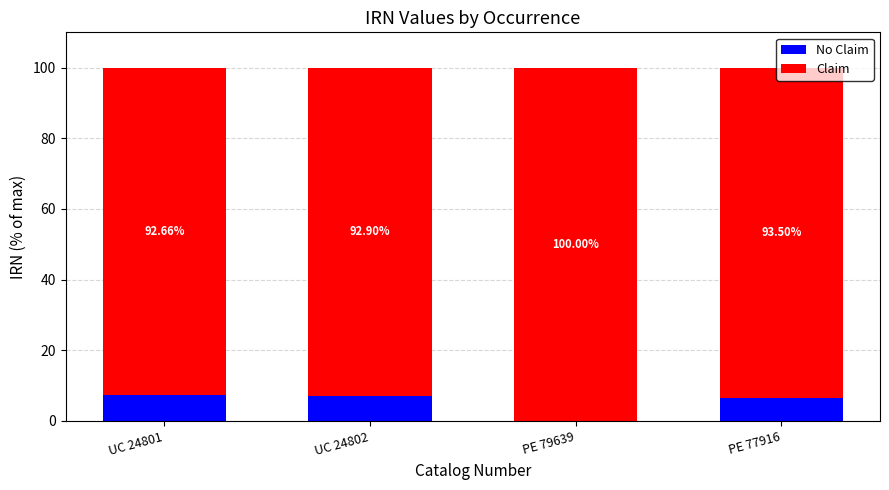

What is the total value across all series at PE 79639?

100.0